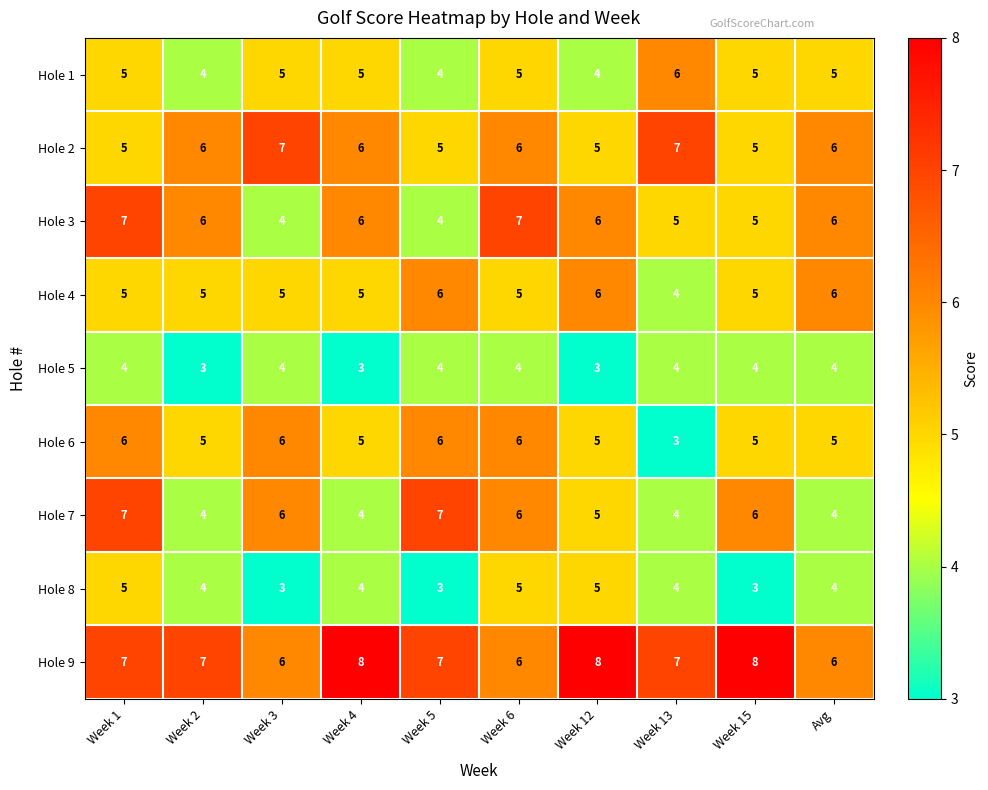

The Hole 3 series shows 2 at Week 6. True or false?

False